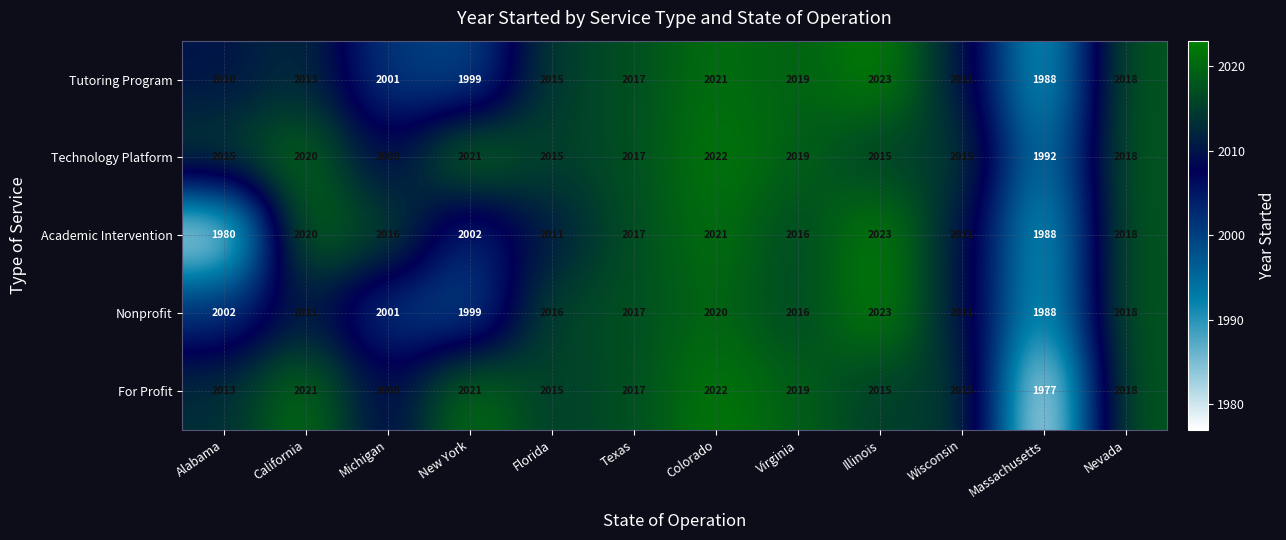

What is the spread (max minus min) of values at Illinois?

8